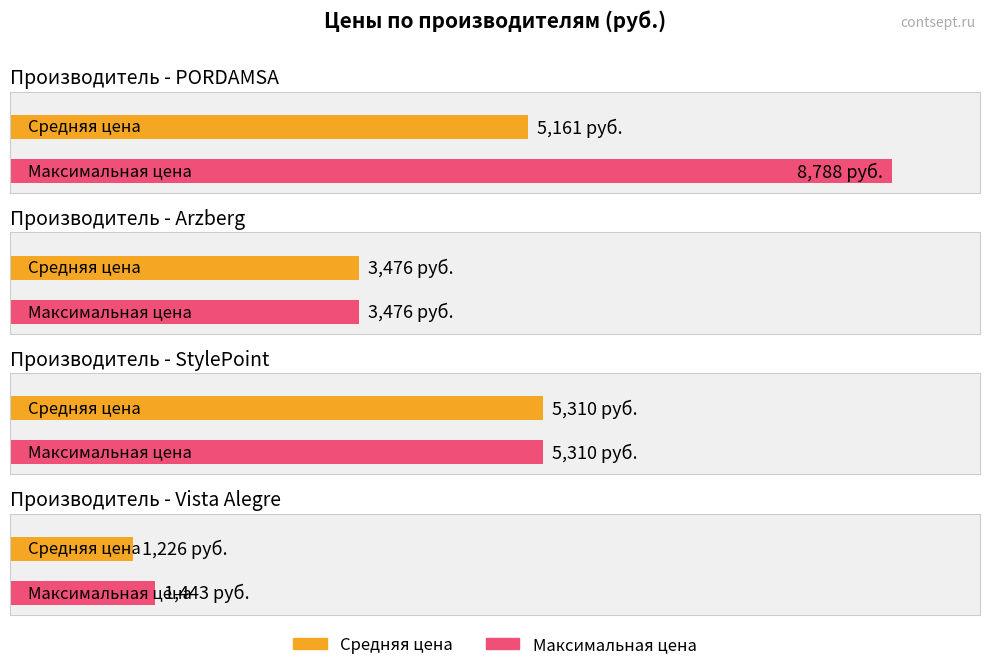

What is the change in value from PORDAMSA(8262) to Vista Alegre(20474)?

-7345.0